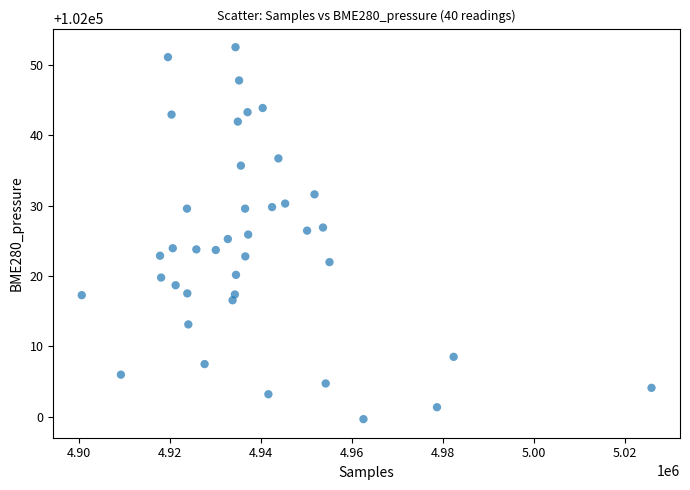

What is the range of X values (max minus min)?

125252.0